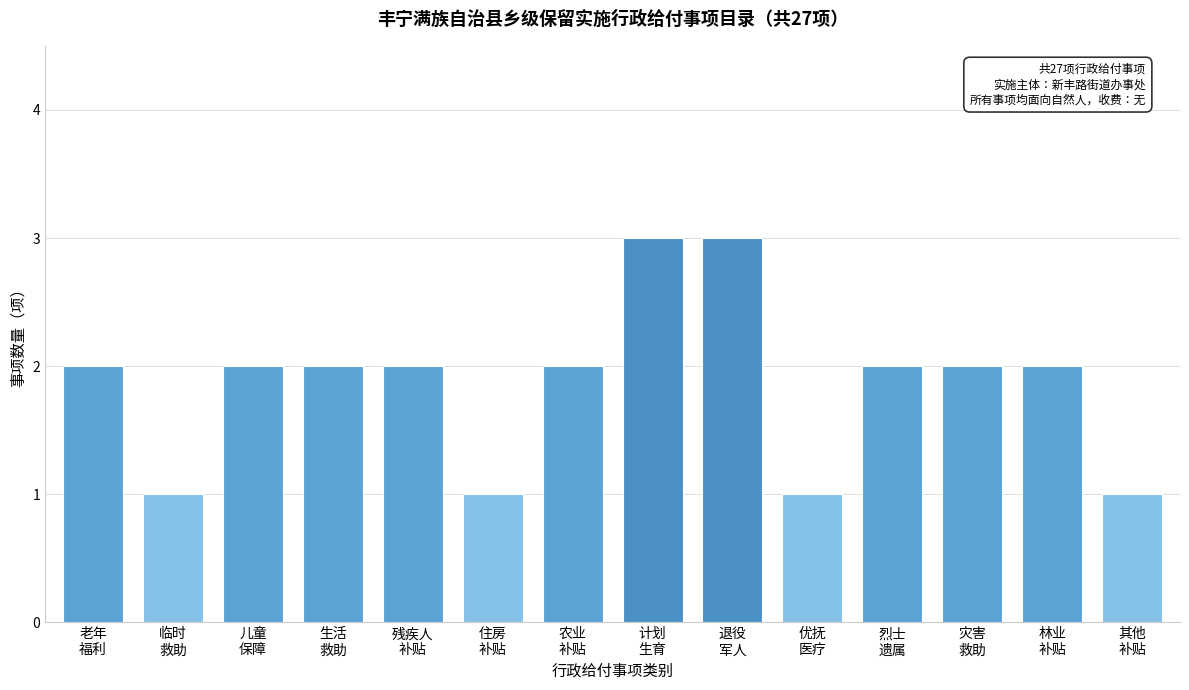

Reading left to right, what are all the values shown in this chart?

2	1	2	2	2	1	2	3	3	1	2	2	2	1